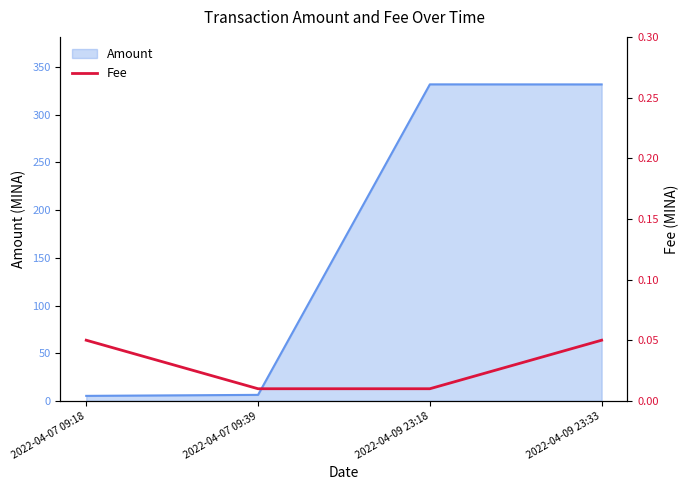

Is it true that Amount equals 172.3 at 2022-04-09 23:33?

False